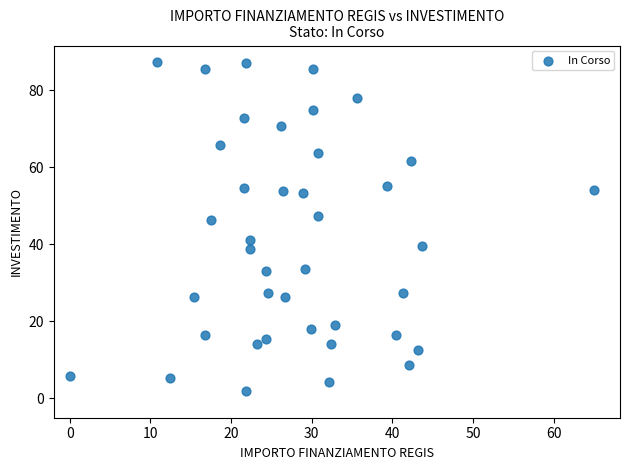

What is the range of Y values (max minus min)?

85.4